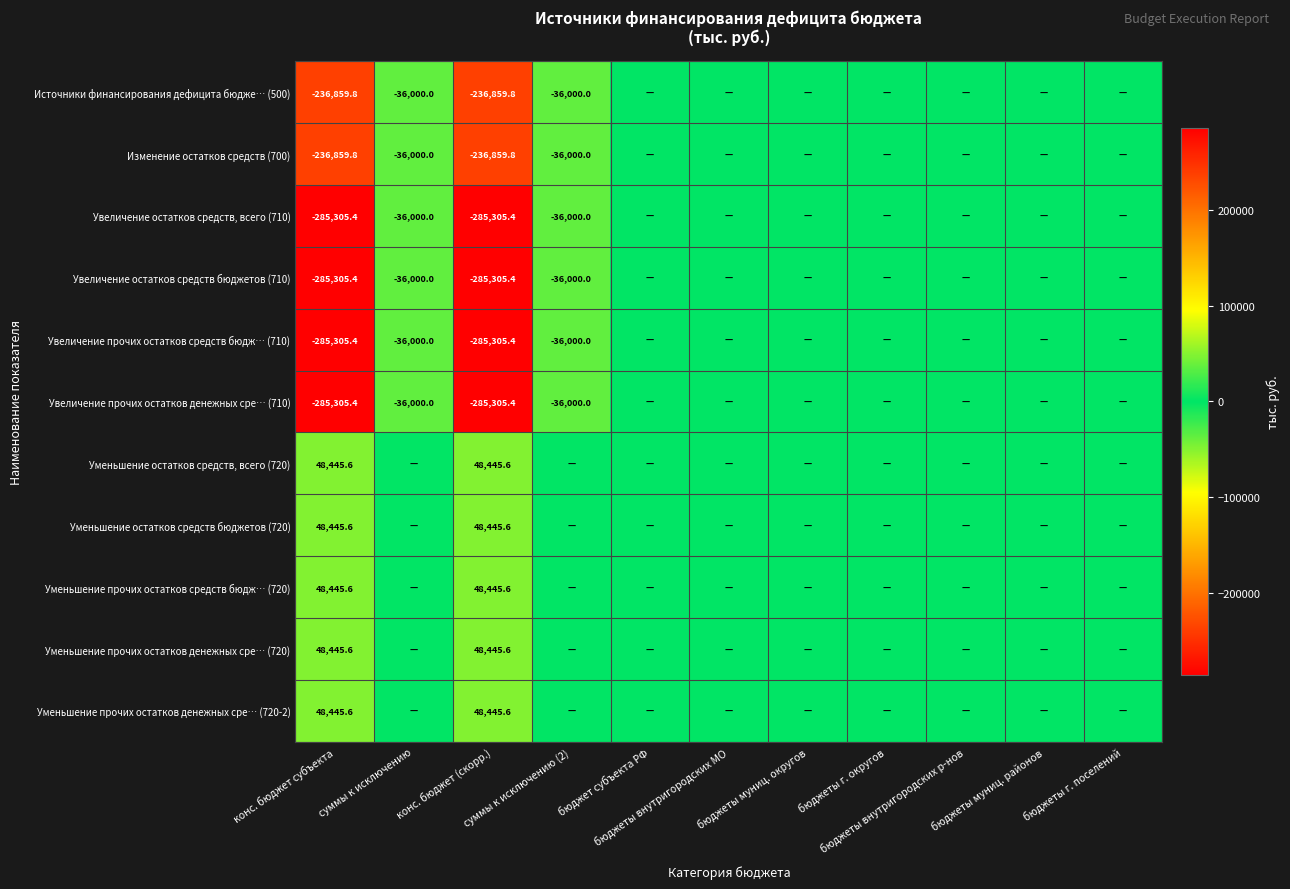

What is the total value across all series at суммы к исключению?

-216000.0